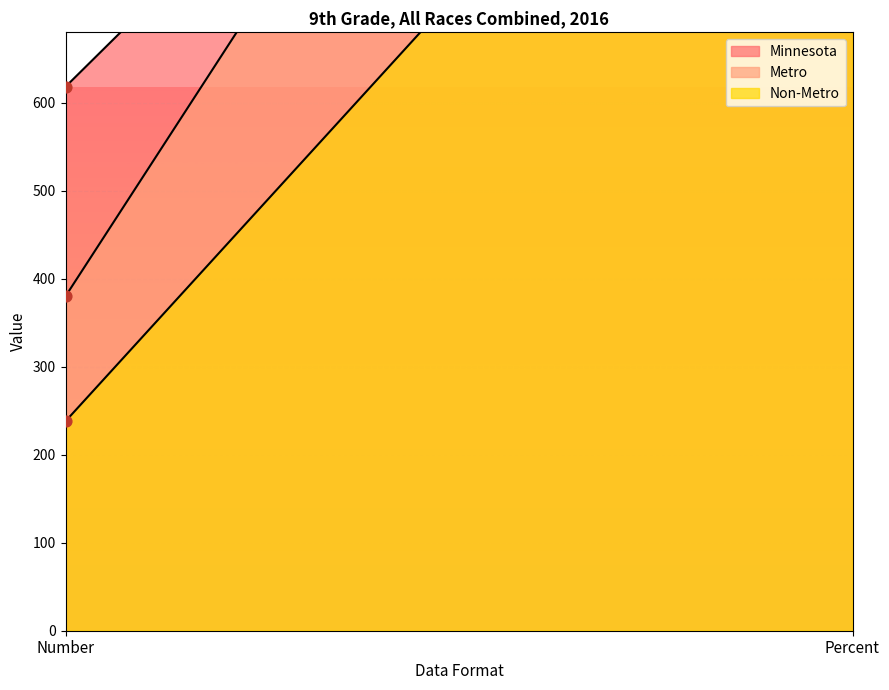

What are all the series names shown in the legend?

Minnesota line, Metro line, Non-Metro line